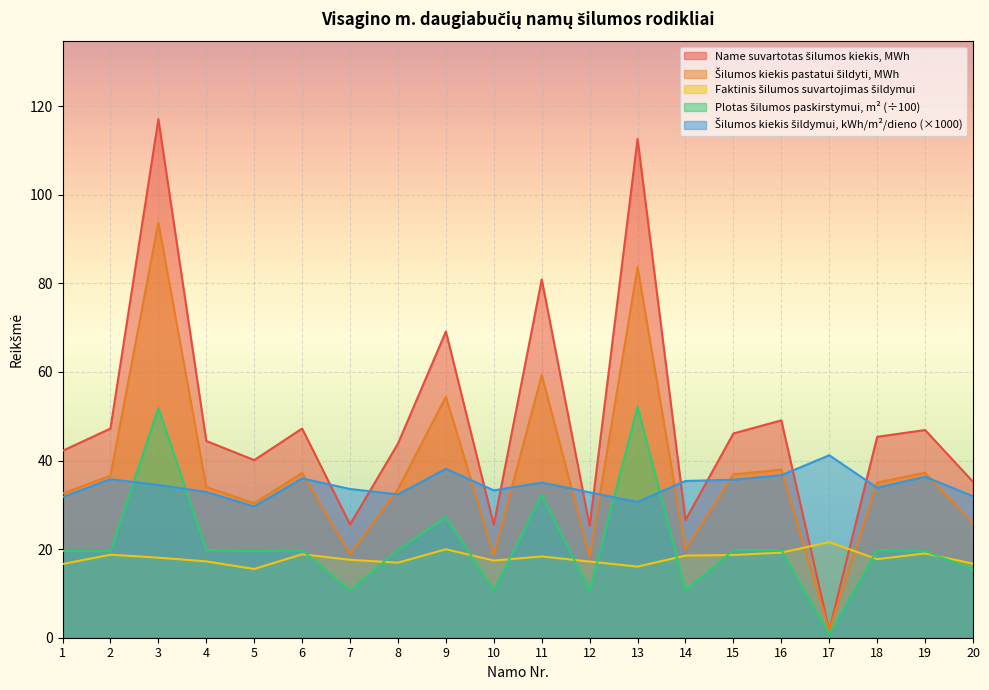

What is the sum of the Name suvartotas šilumos kiekis, MWh values at 3 and 6?

164.3